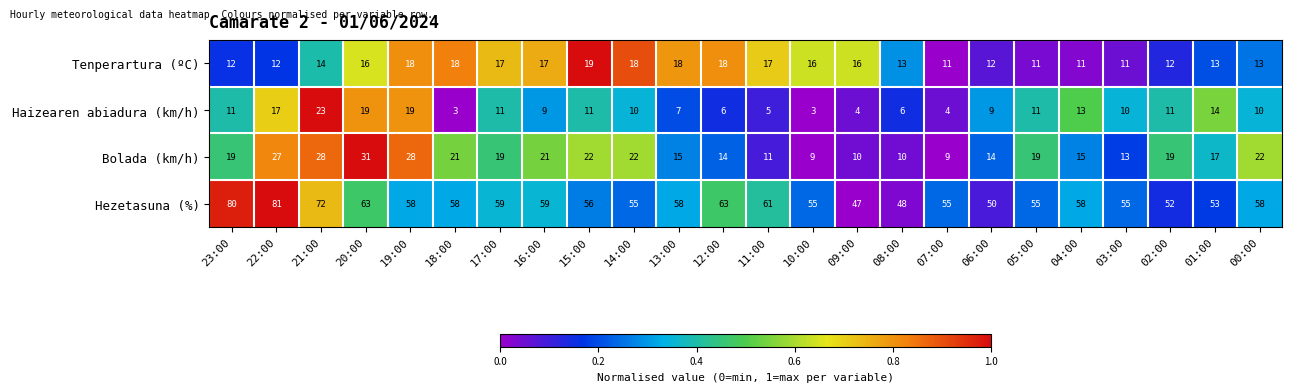

True or false: Hezetasuna (%) has a value of 33 at 01:00.

False